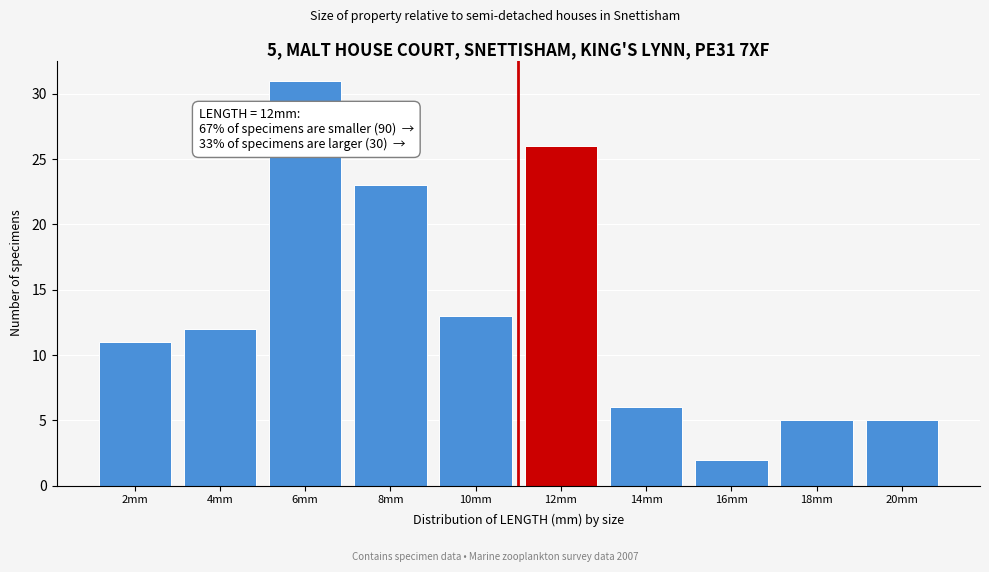

Reading left to right, what are all the values shown in this chart?

2mm=11	4mm=12	6mm=31	8mm=23	10mm=13	12mm=26	14mm=6	16mm=2	18mm=5	20mm=5